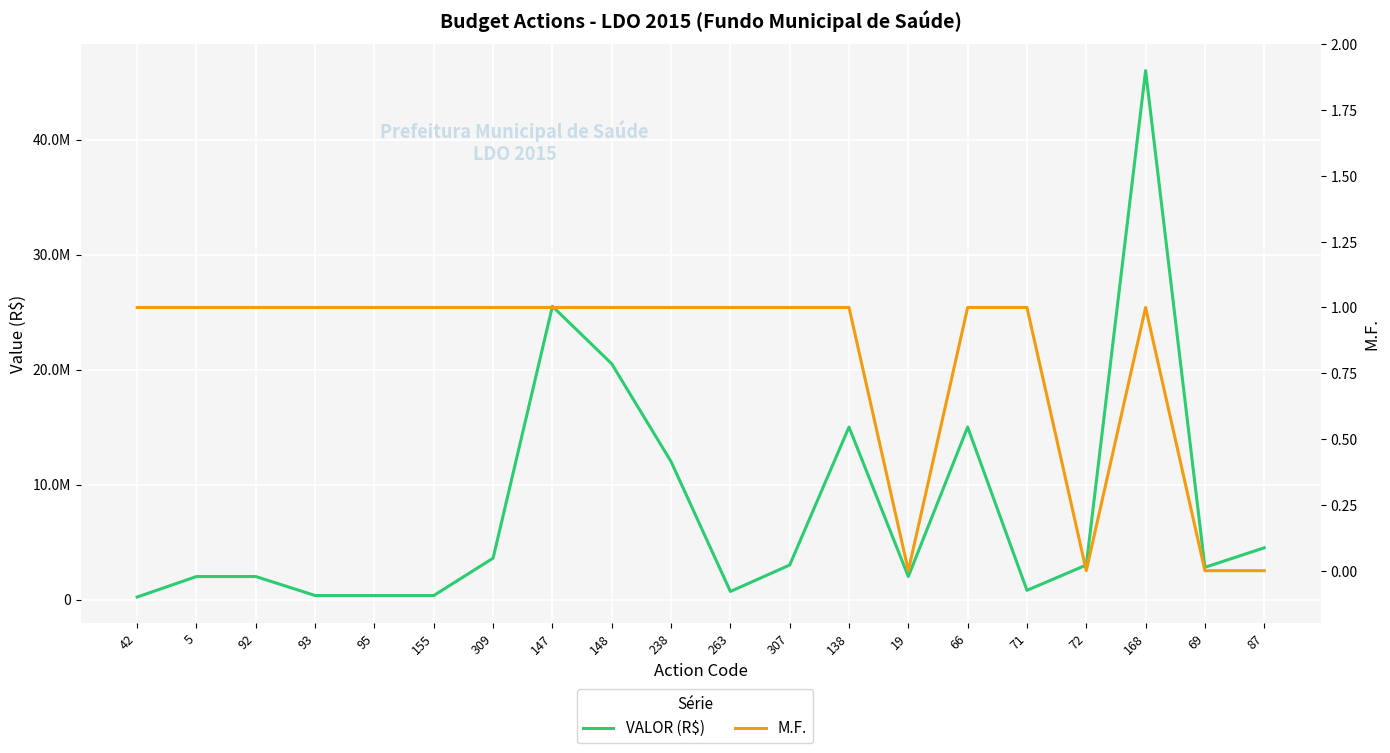

List the series in order of their peak value, highest first.

VALOR (R$), M.F.